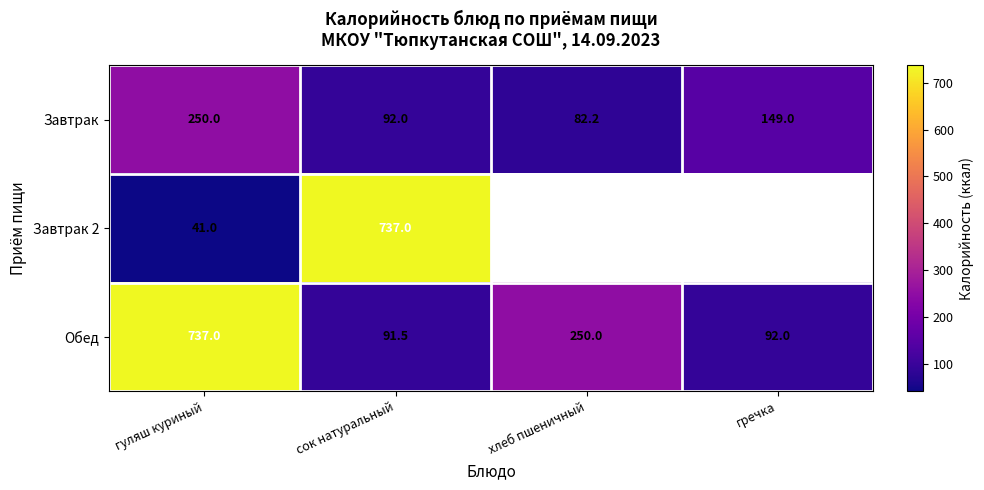

At which category does the chart reach its minimum across all series?

гуляш куриный